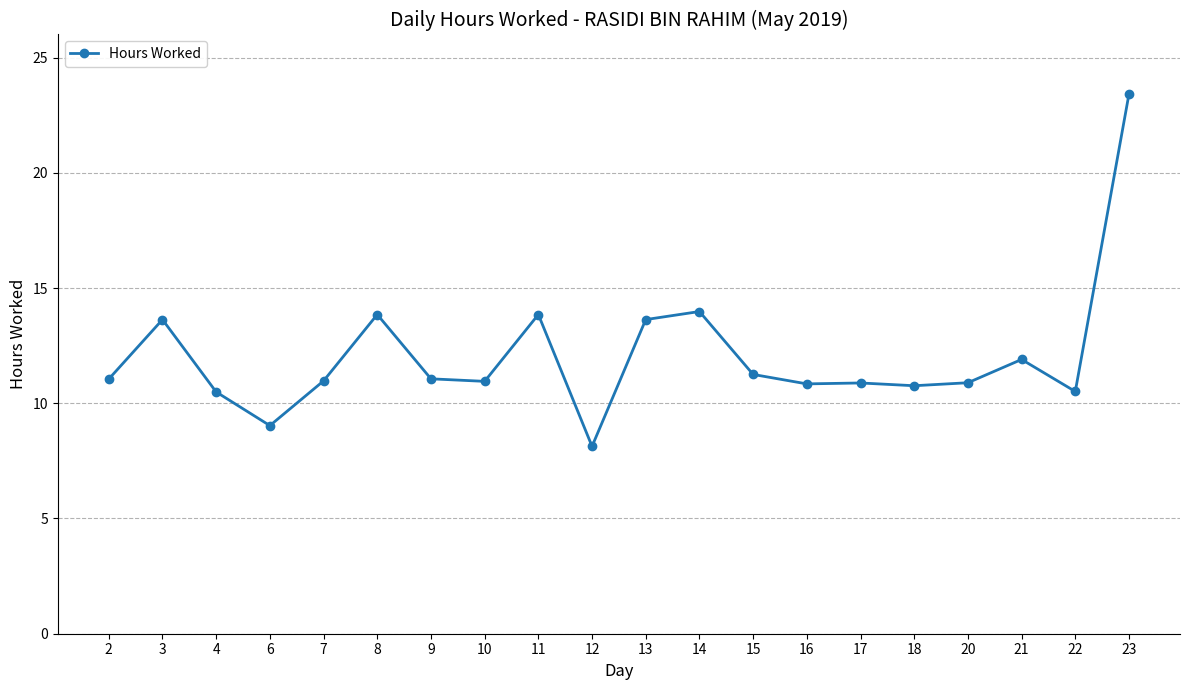

Does the chart display data point markers on the line(s)?

Yes